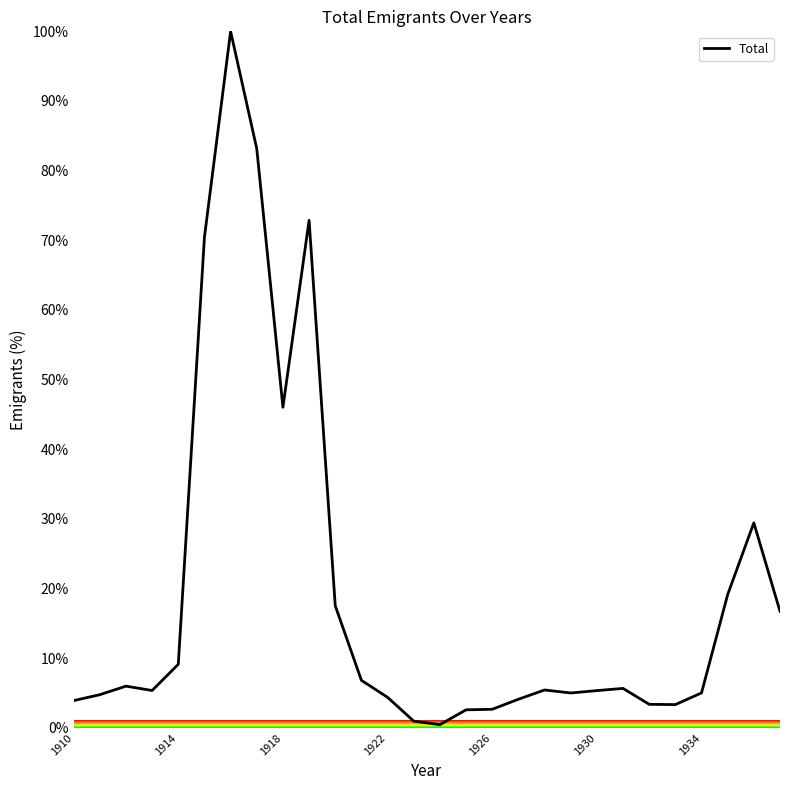

What is the difference between the maximum and minimum values?

99.5